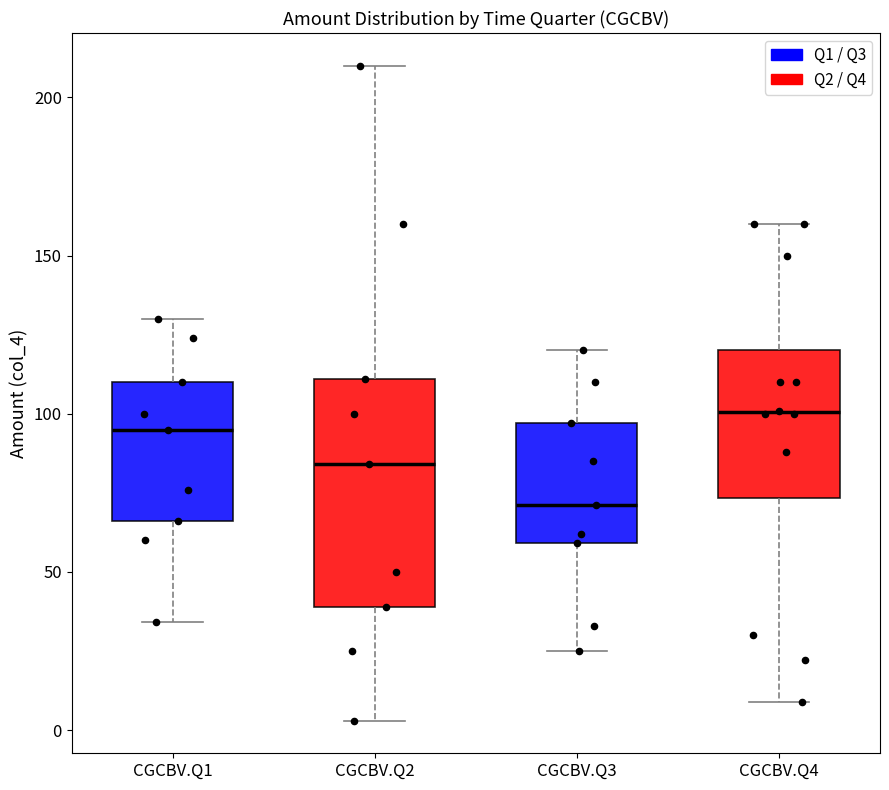

Where is the upper edge of the box for CGCBV.Q2 on the y-axis? The values are not printed on the chart, so give them approximately, as read against the axis.

110